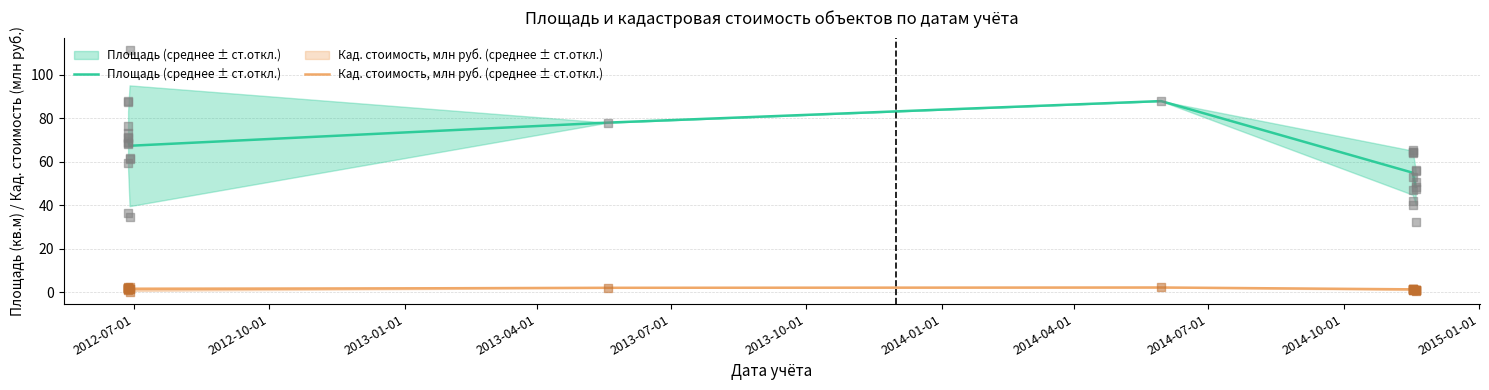

What are all the series names shown in the legend?

Площадь (среднее ± ст.откл.), Кад. стоимость, млн руб. (среднее ± ст.откл.)